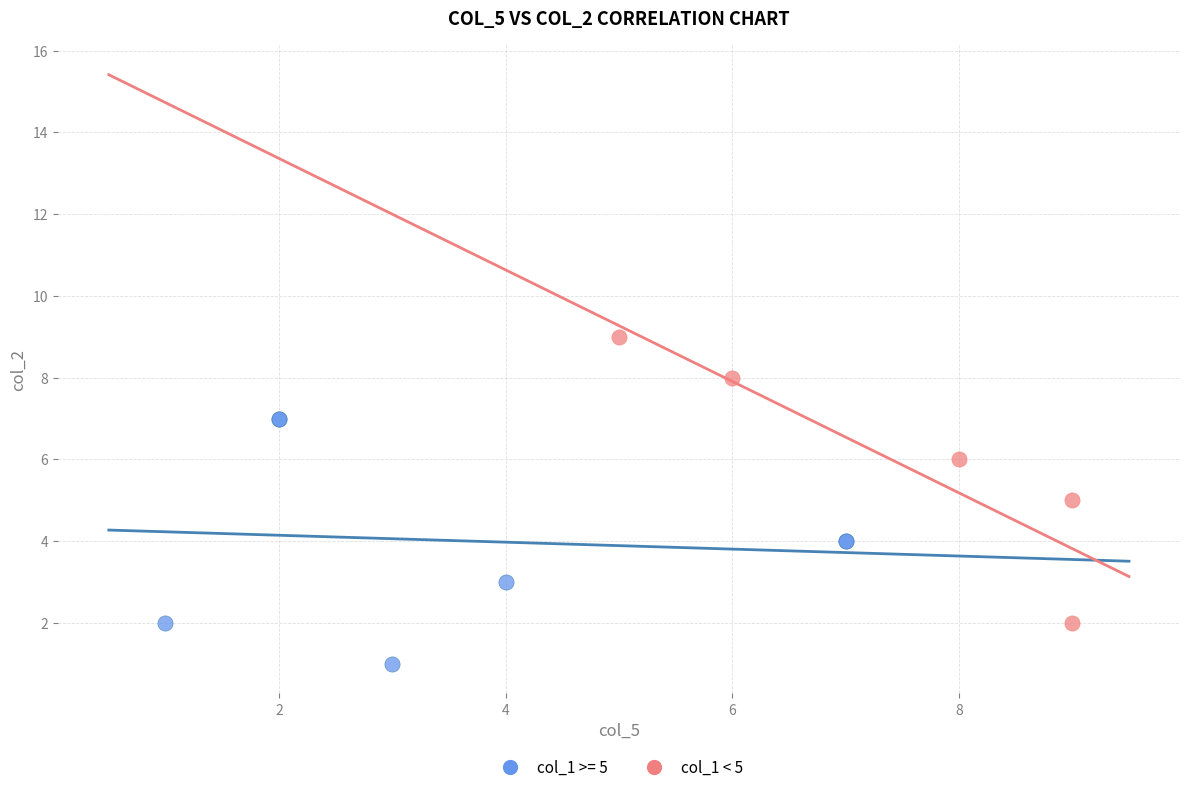

Which series contains the lowest Y value?

col_1 >= 5